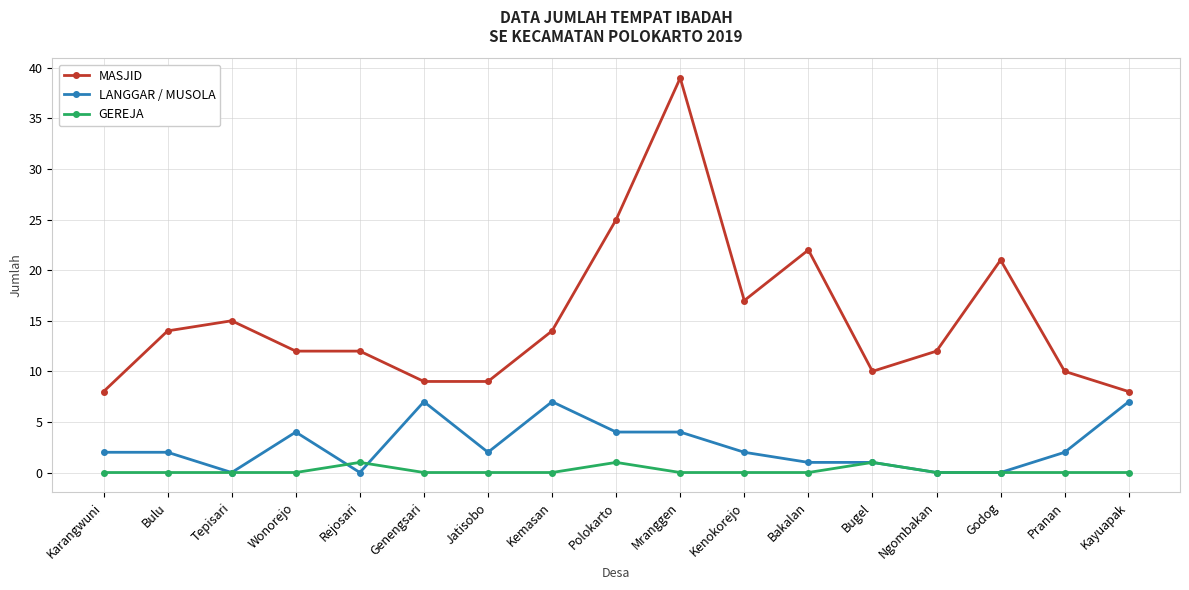

Does the chart have visible grid lines?

Yes